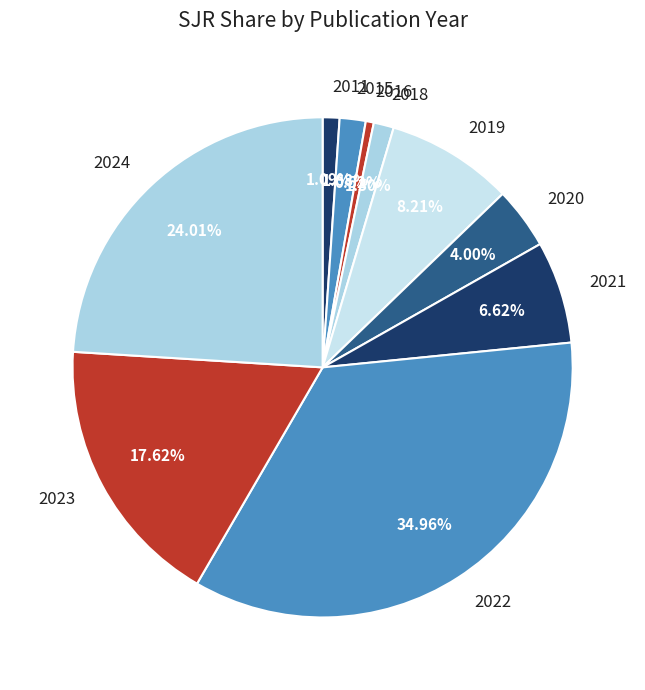

Which category has the smallest portion of the pie?

2016